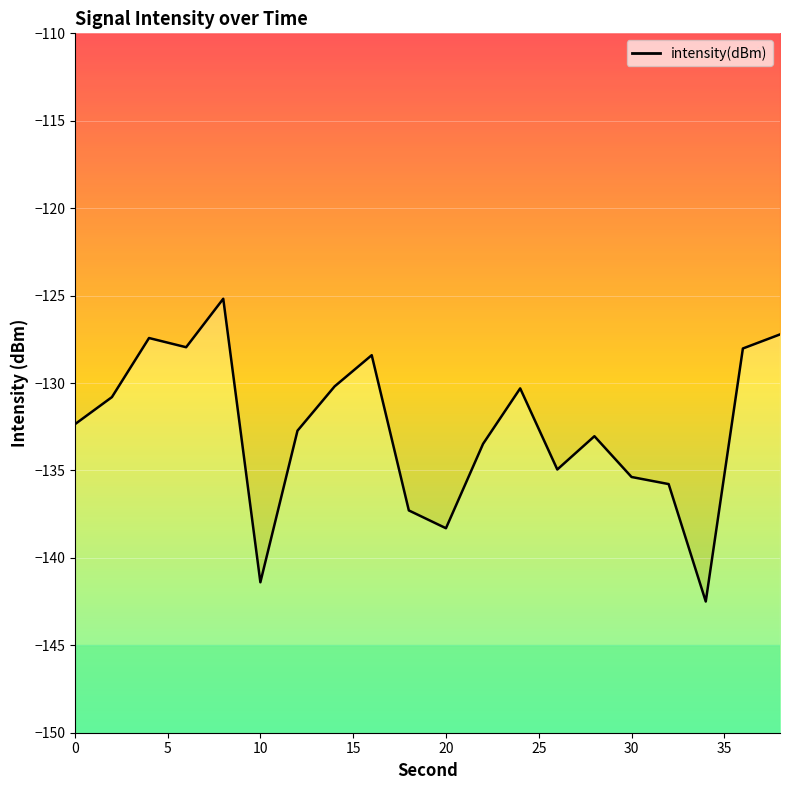

Is it true that the value at 12 is -50.6?

False